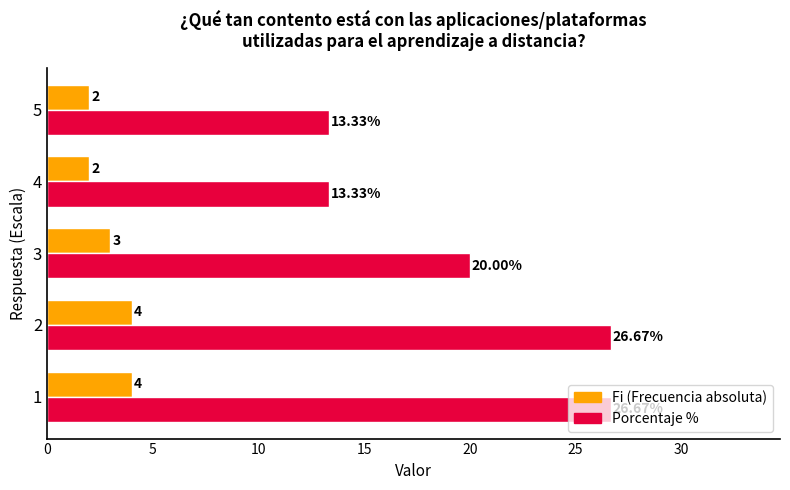

Rank the series at 5 from lowest to highest value.

Fi (Frecuencia absoluta), Porcentaje %